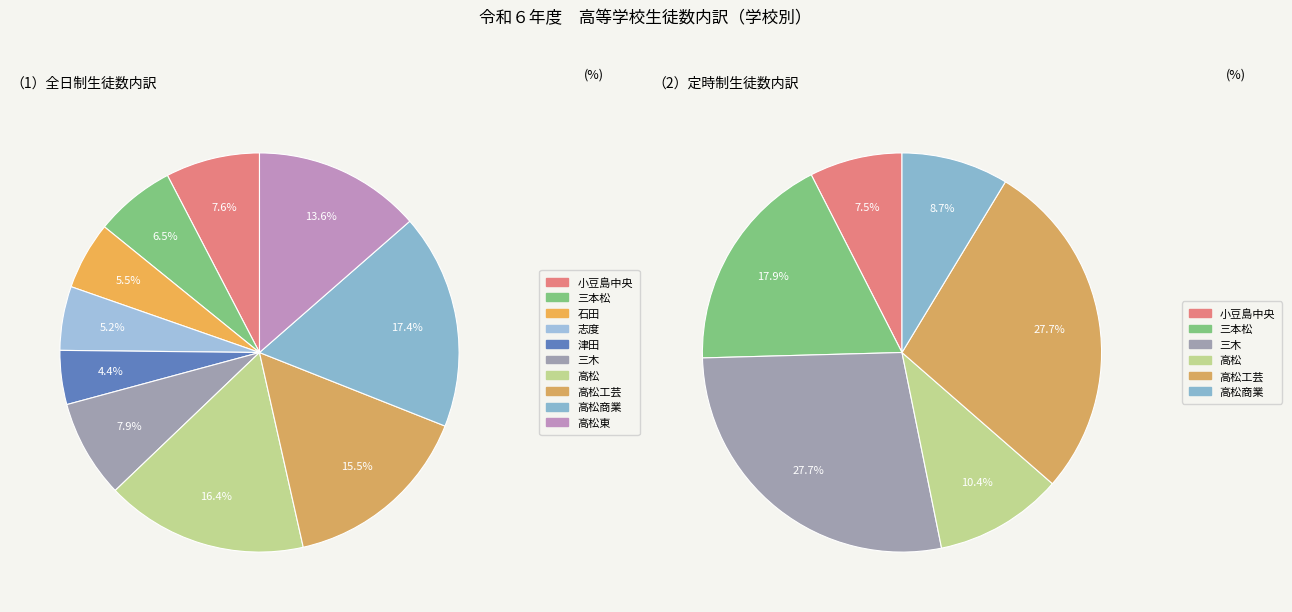

How many segments does this pie chart have?

10